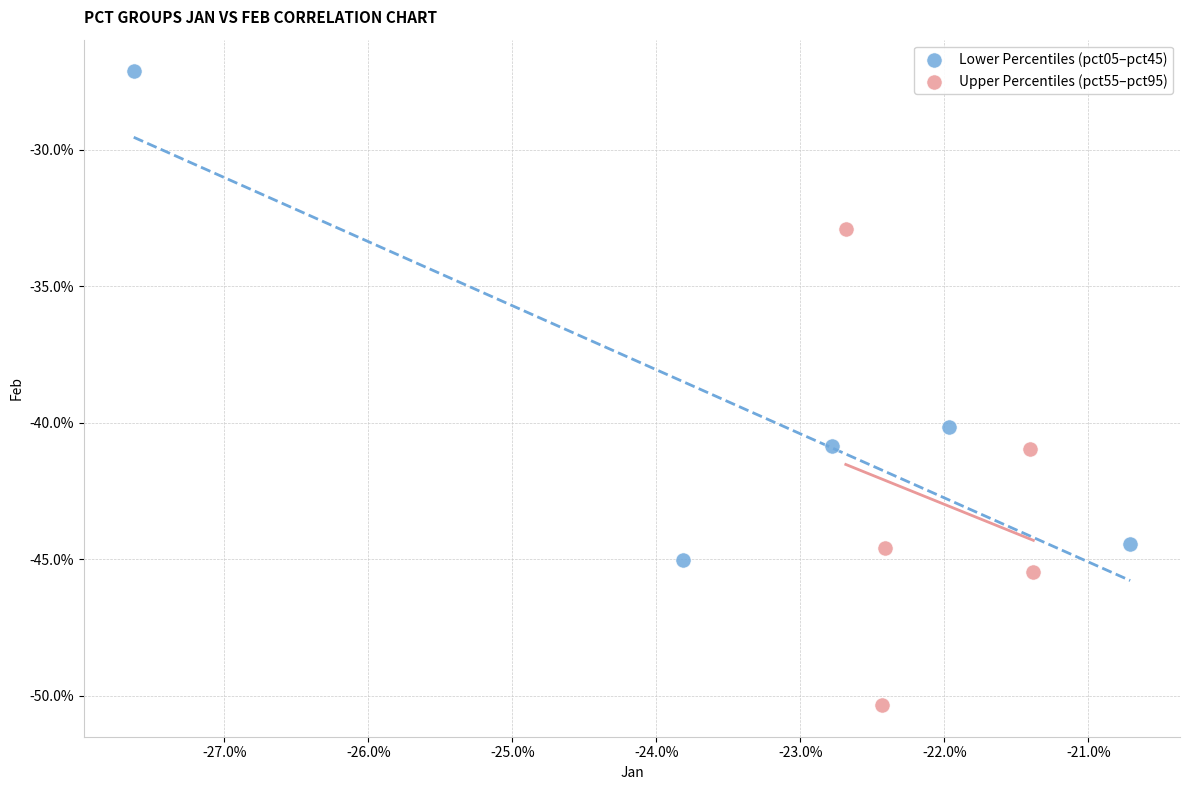

What are all the series names shown in the legend?

Lower Percentiles (pct05–pct45), Upper Percentiles (pct55–pct95)